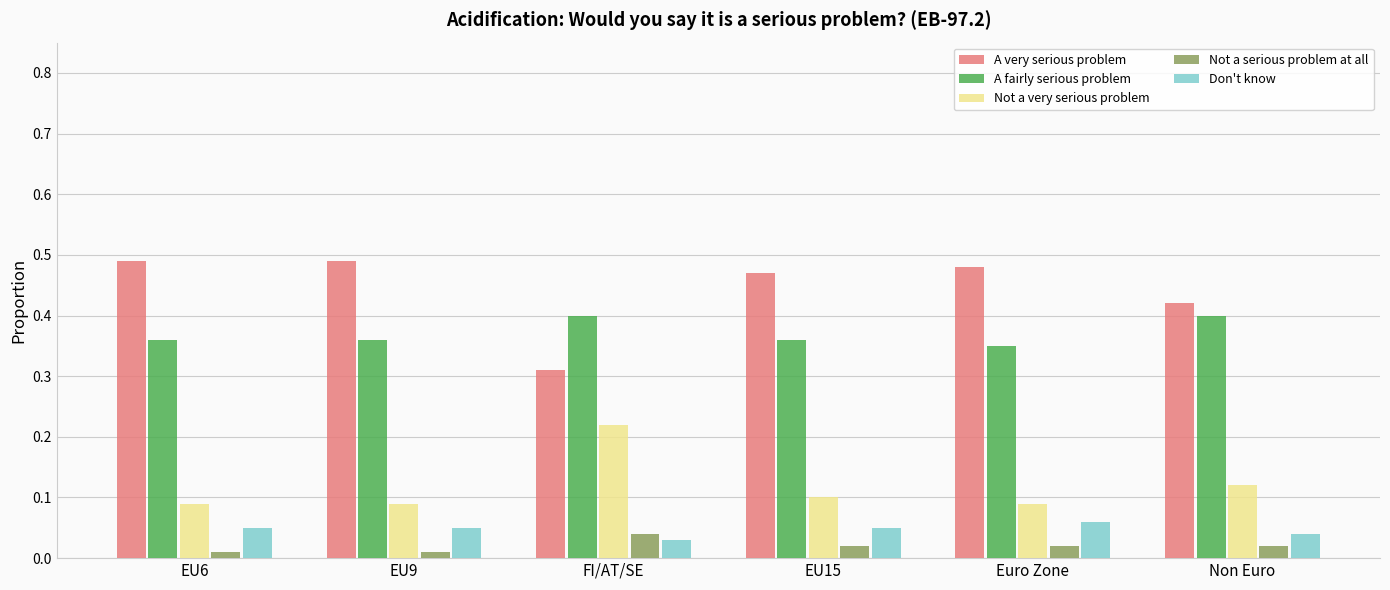

What position from the right is Non Euro?

1